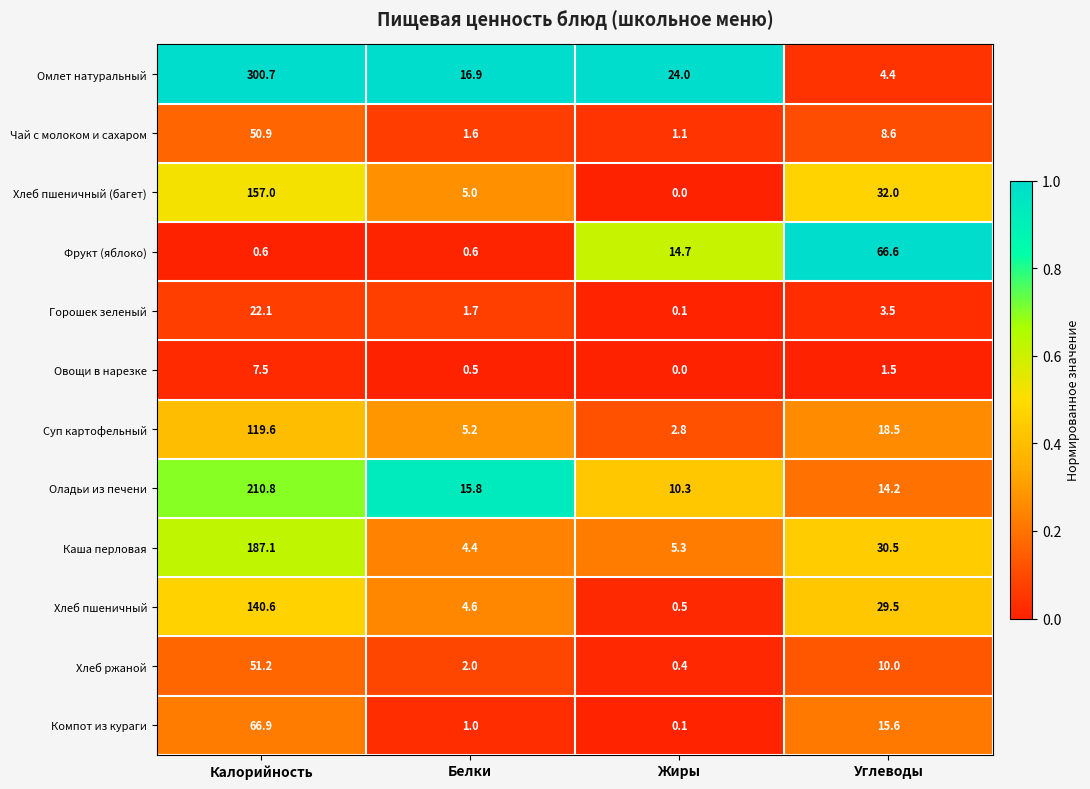

What is the average value of the Фрукт (яблоко) series?

20.6